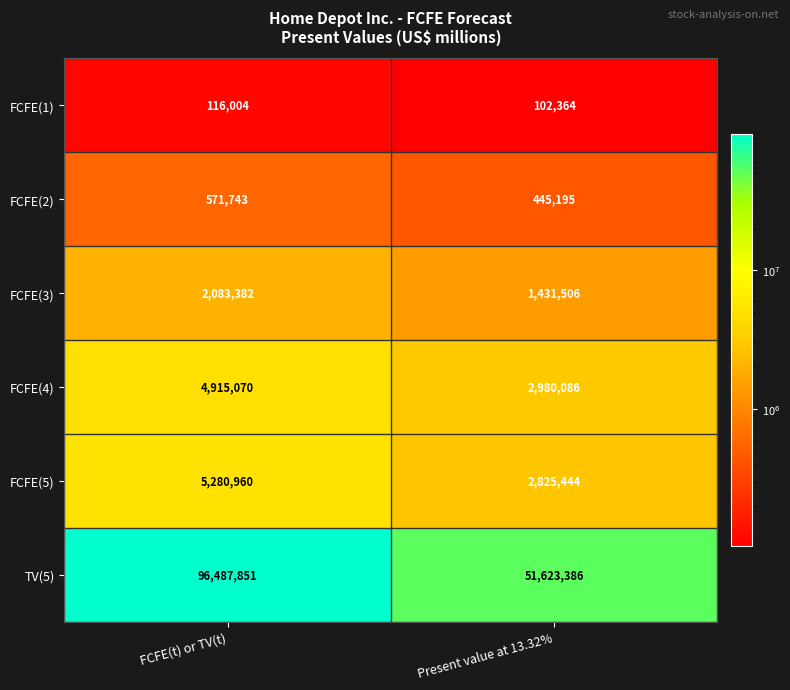

What is the maximum value shown in the chart?

96487851